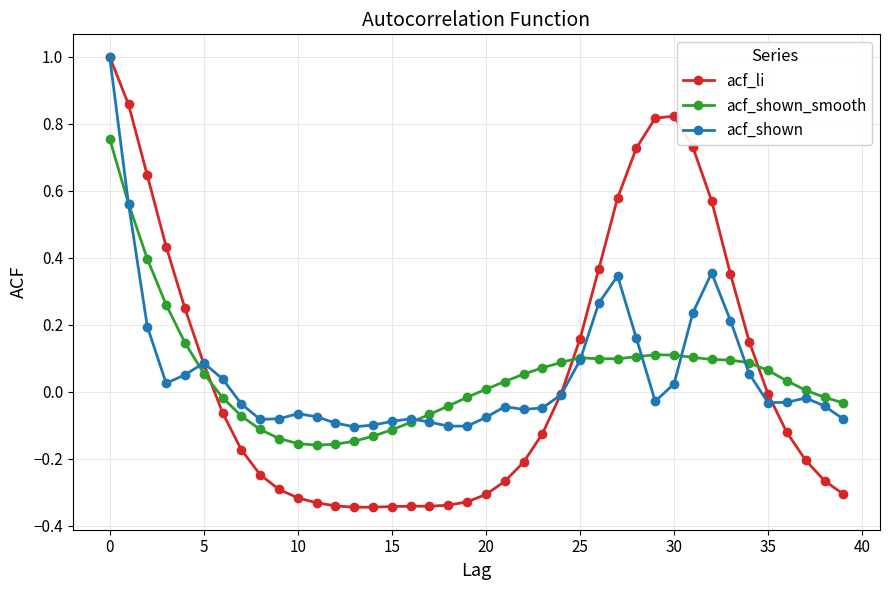

What is the maximum value shown in the chart?

1.0